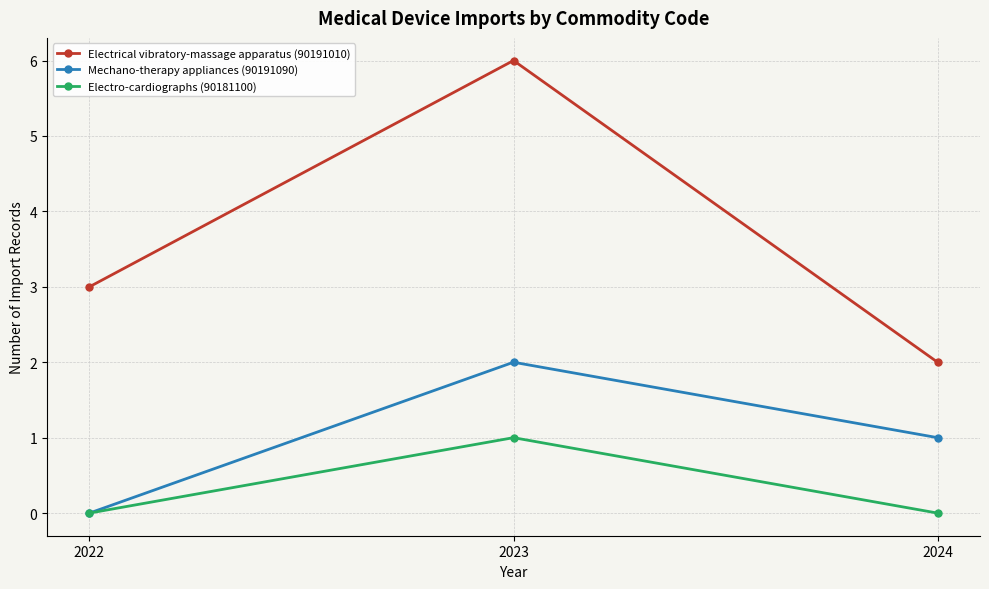

What is the lowest value of the Electrical vibratory-massage apparatus (90191010) series?

2